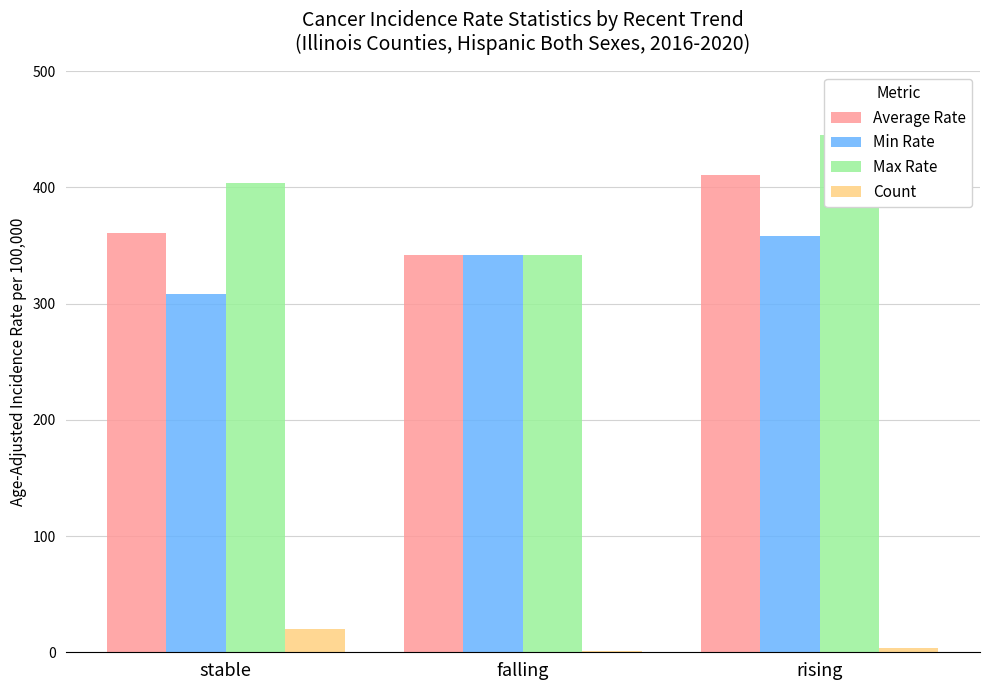

What is the value of the Average Rate bar at the 1st from the left?

360.8